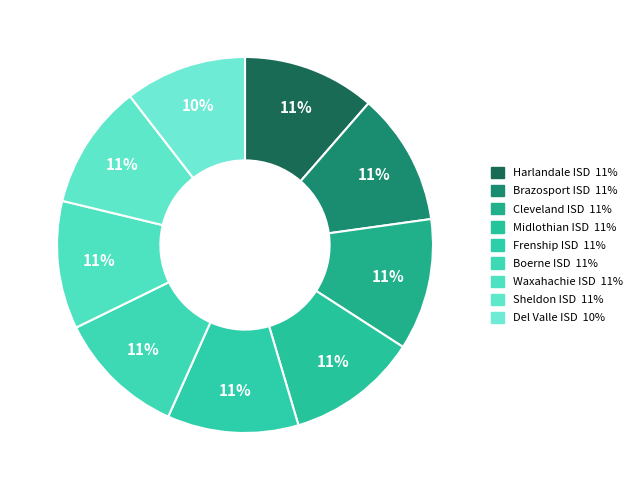

What percentage do Waxahachie ISD and Del Valle ISD together represent?

21.5%